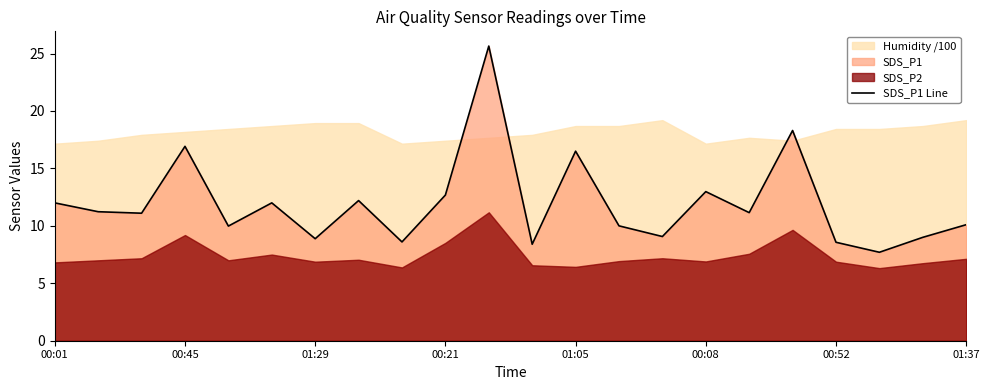

True or false: SDS_P1 Line has a value of 16.9 at 00:45.

True